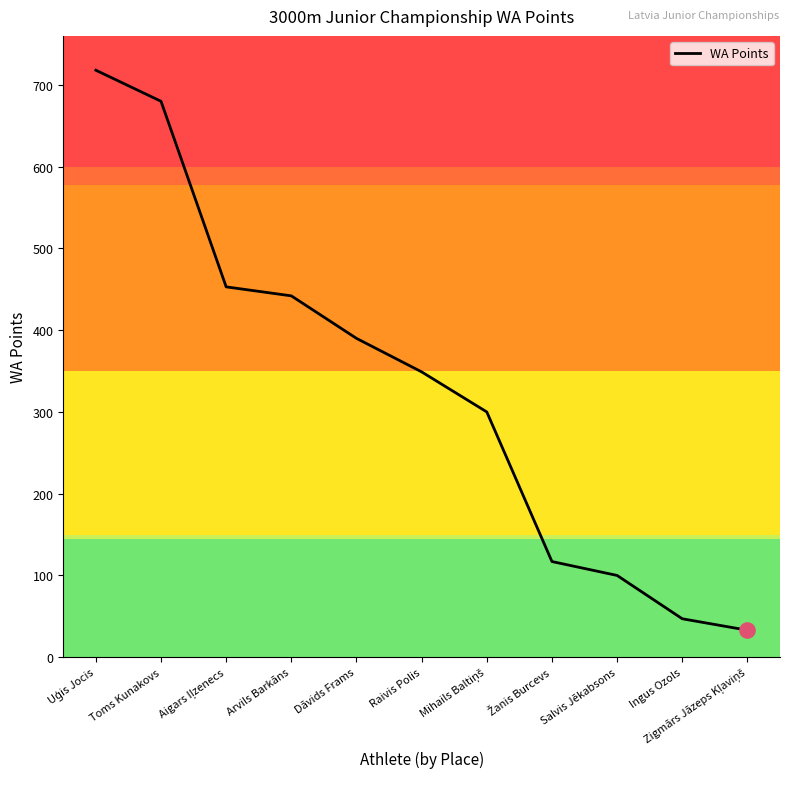

What is the ratio of the value at Toms Kunakovs to the value at Raivis Polis?

1.9